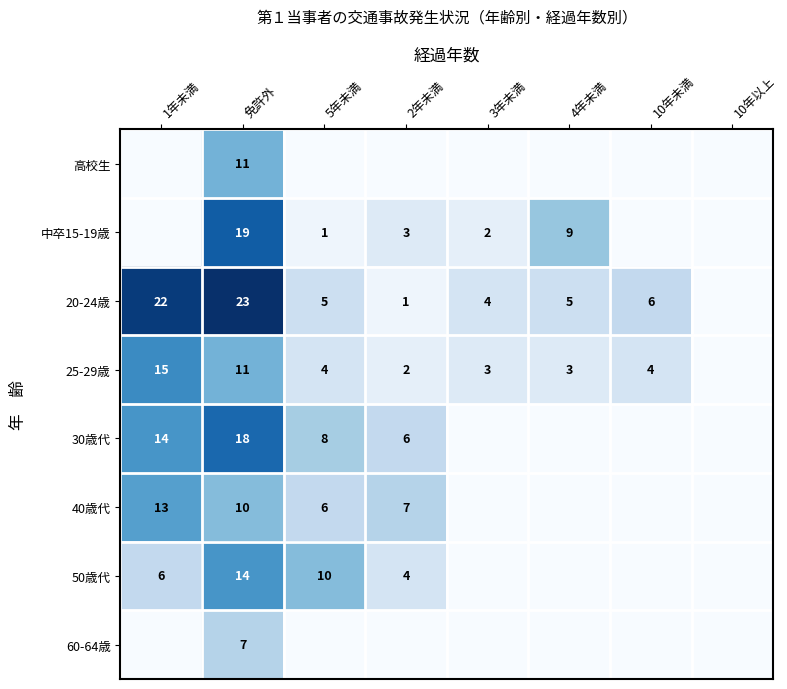

Is it true that 20-24歳 equals 5 at 4年未満?

True